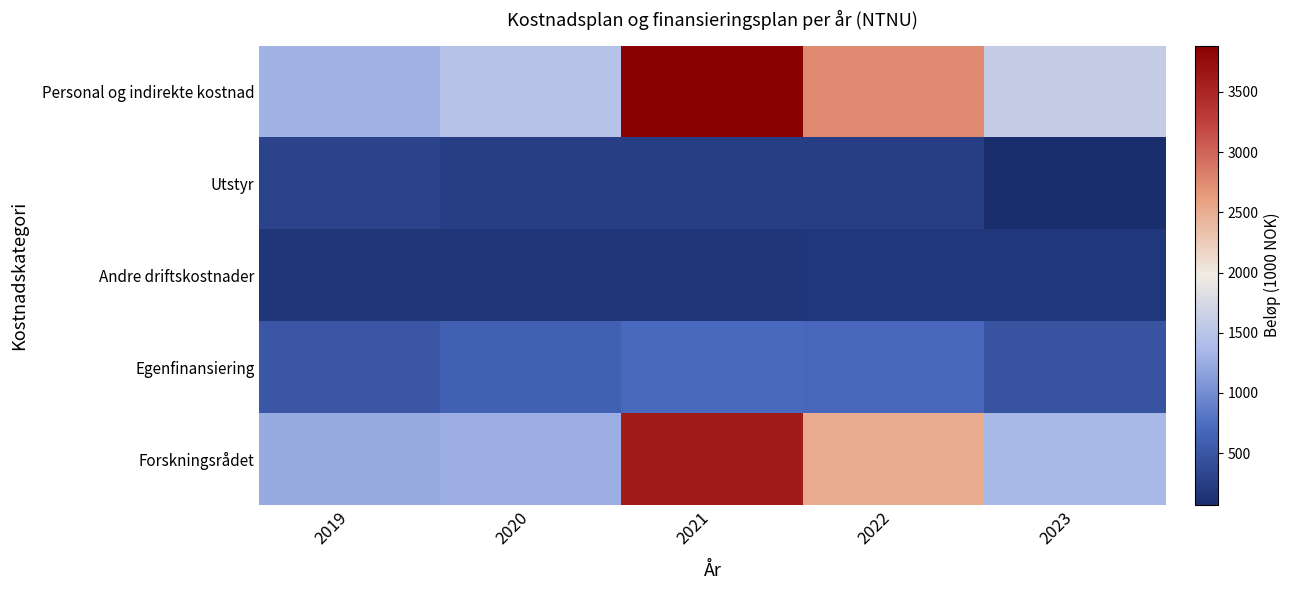

List the series in order of their peak value, highest first.

Personal og indirekte kostnad, Forskningsrådet, Egenfinansiering, Utstyr, Andre driftskostnader